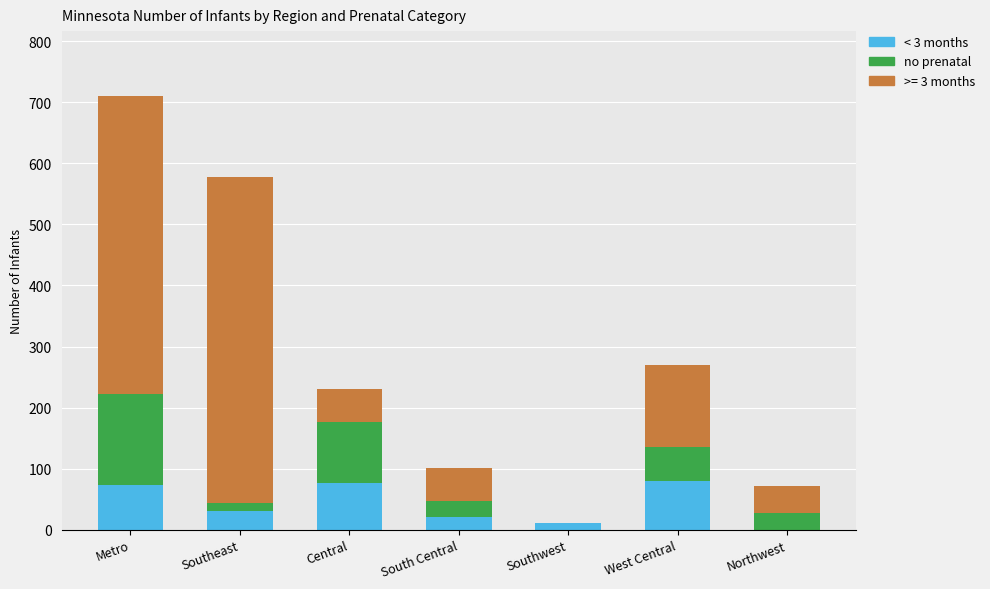

What is the total value across all series at Metro?

710